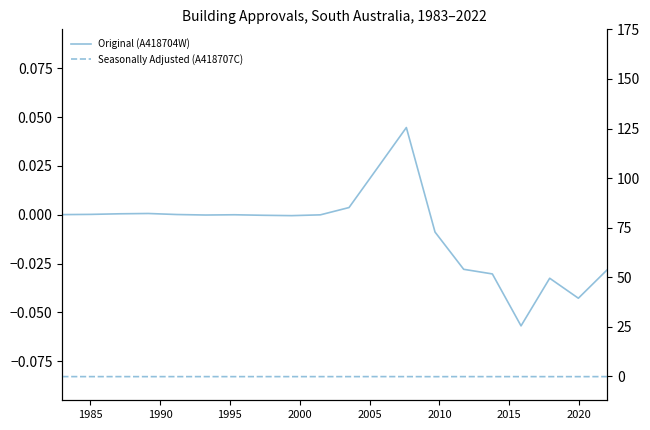

How many lines are shown in the chart?

2